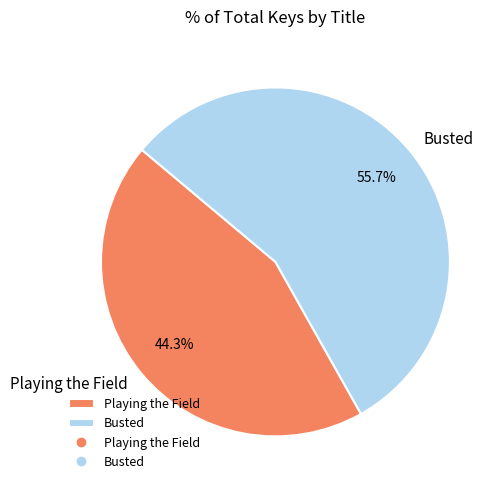

Is there any slice that represents more than half of the pie?

Yes